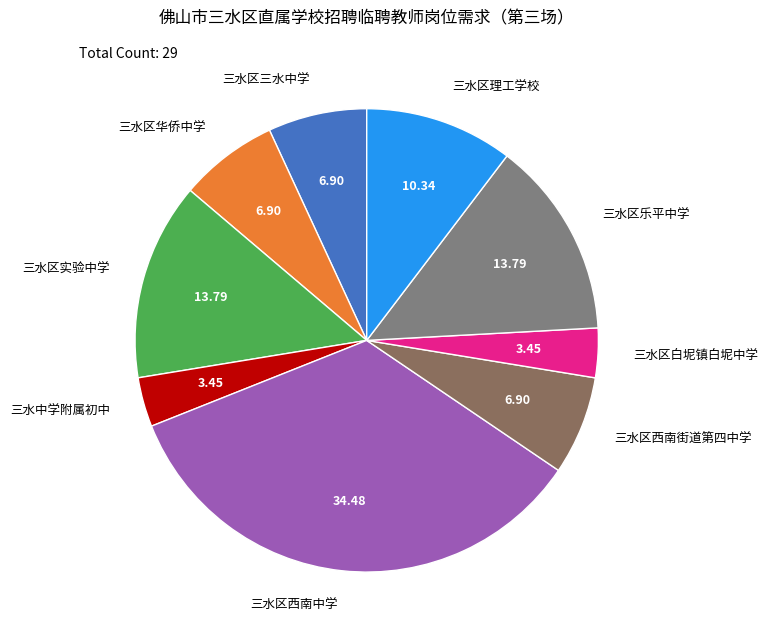

Count the number of slices in the pie.

9